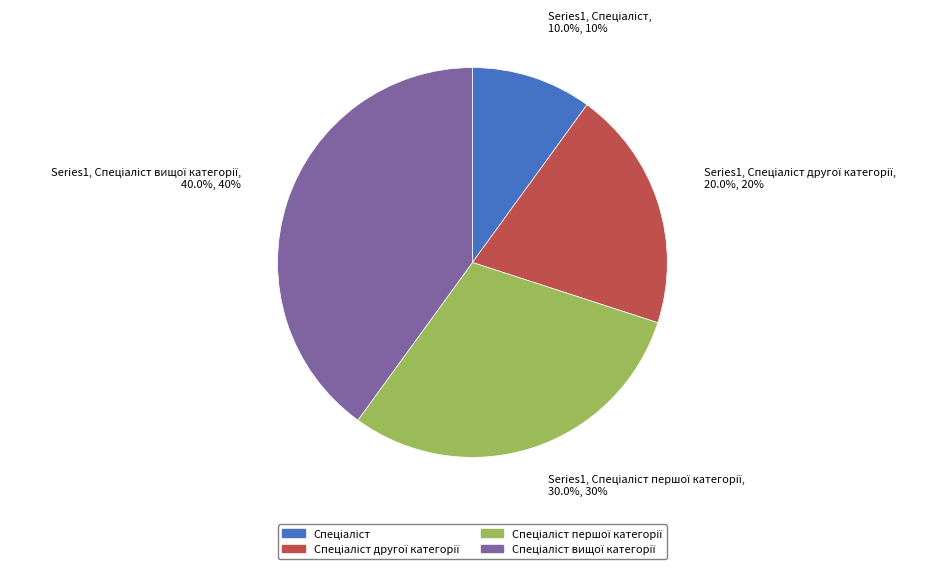

How many slices are in this pie chart?

4